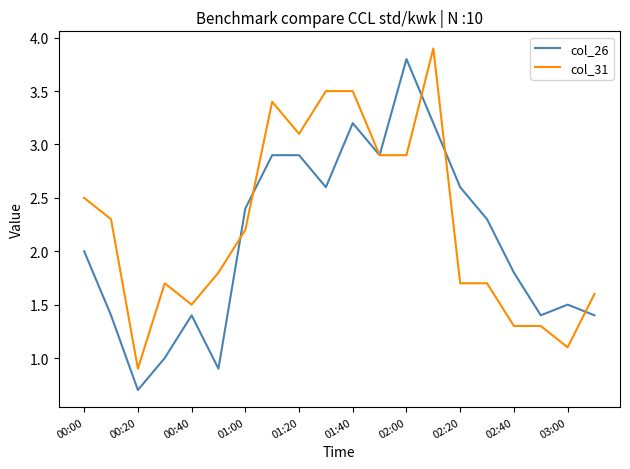

Does the chart display data point markers on the line(s)?

No